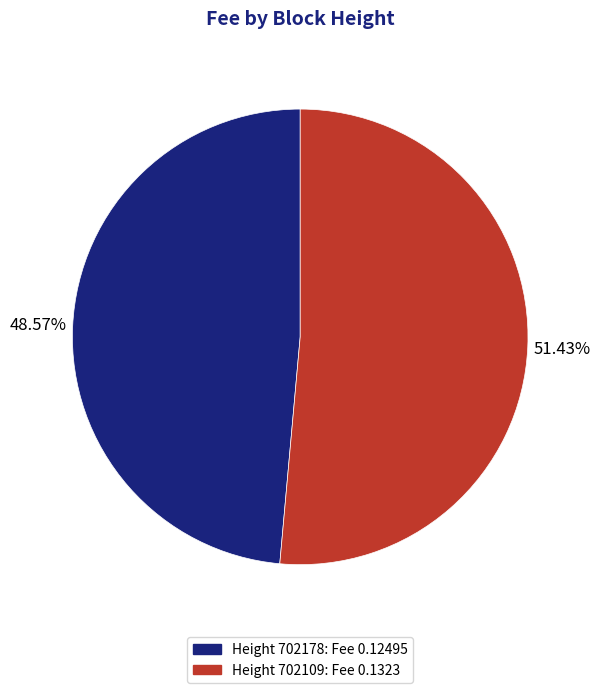

Is there any slice that represents more than half of the pie?

Yes